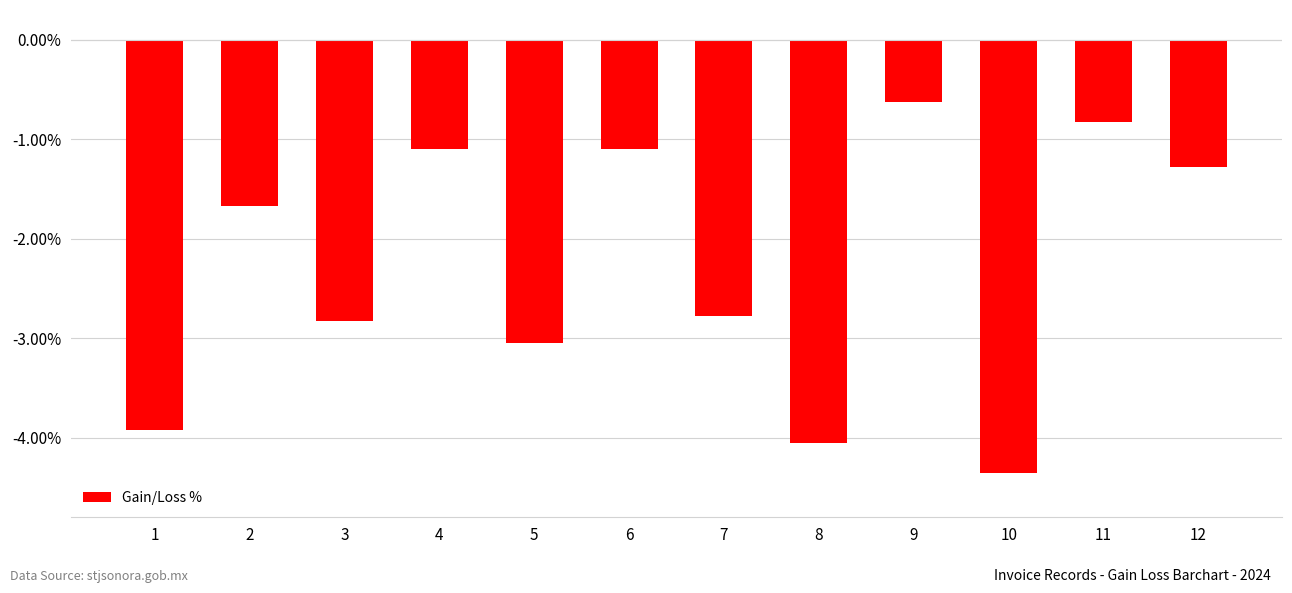

Where does the data first go above -1?

9